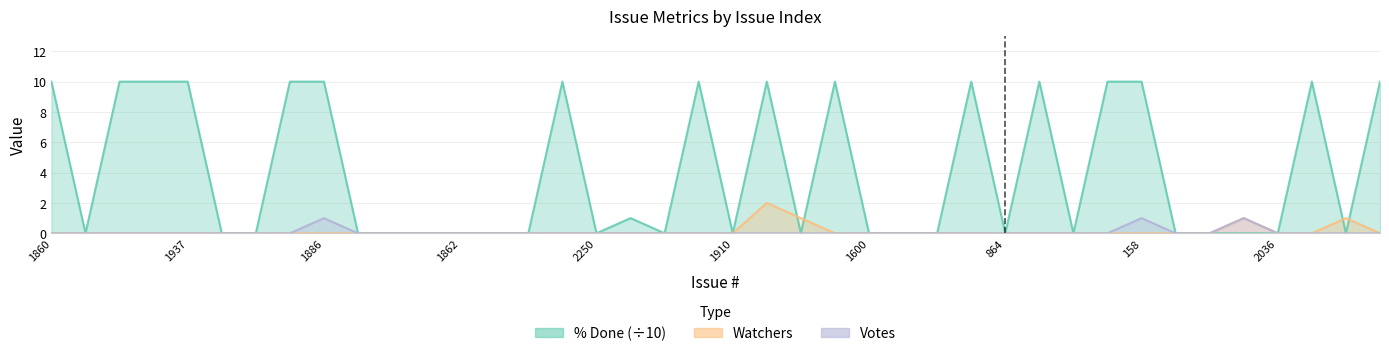

Does the chart have visible grid lines?

Yes